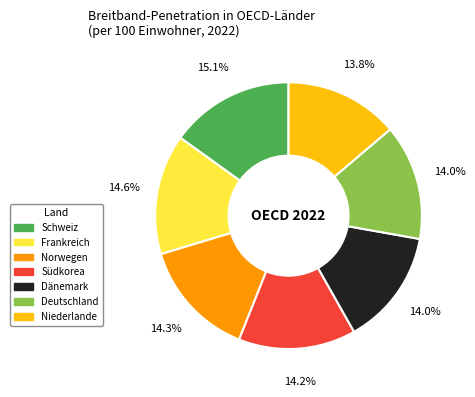

To the nearest percent, what is the difference between the largest and smallest slice percentages?

1%